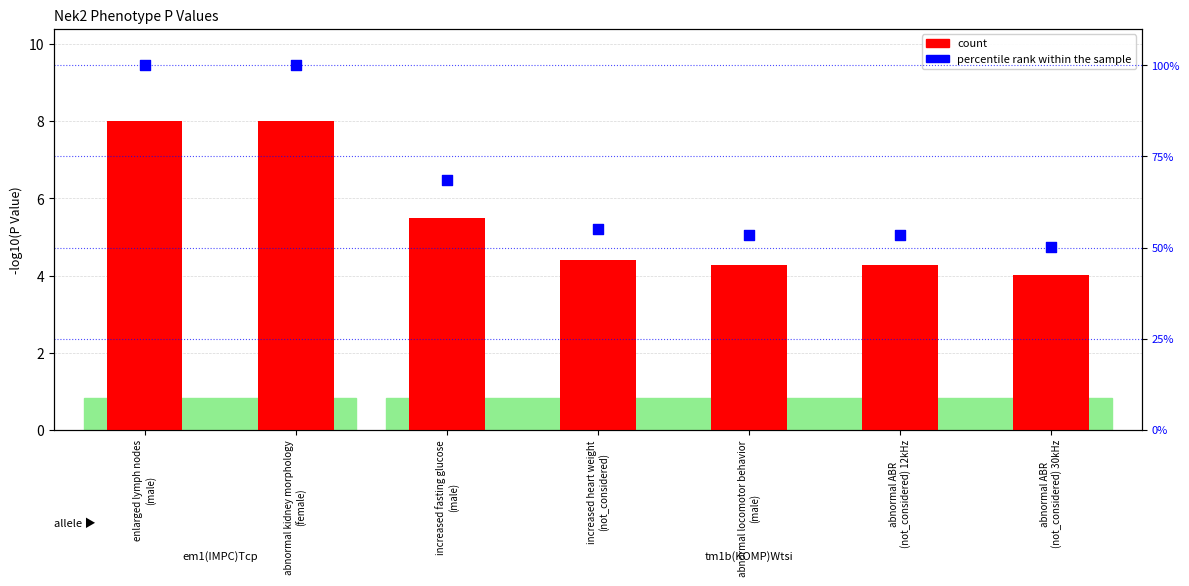

Which series reaches the minimum Y coordinate?

count